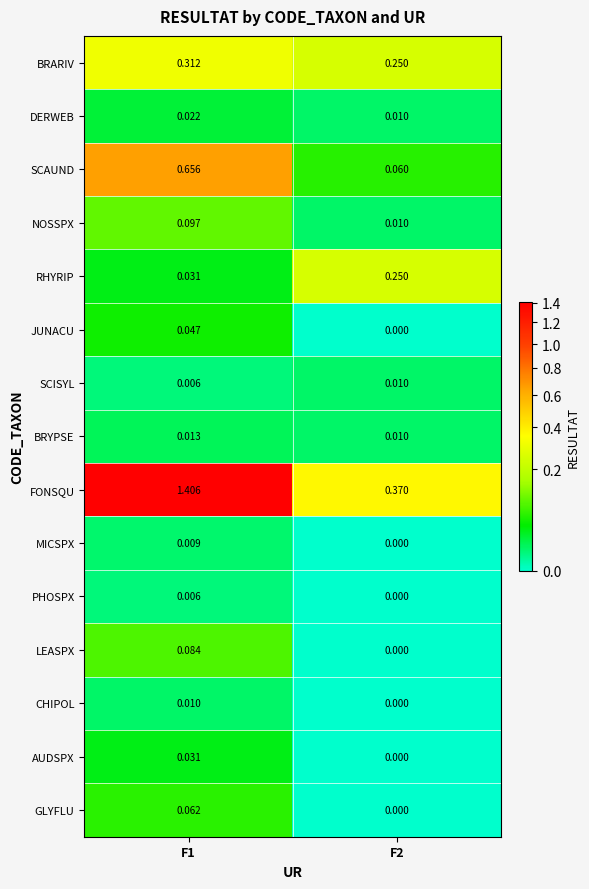

At which category does the chart reach its peak across all series?

F1